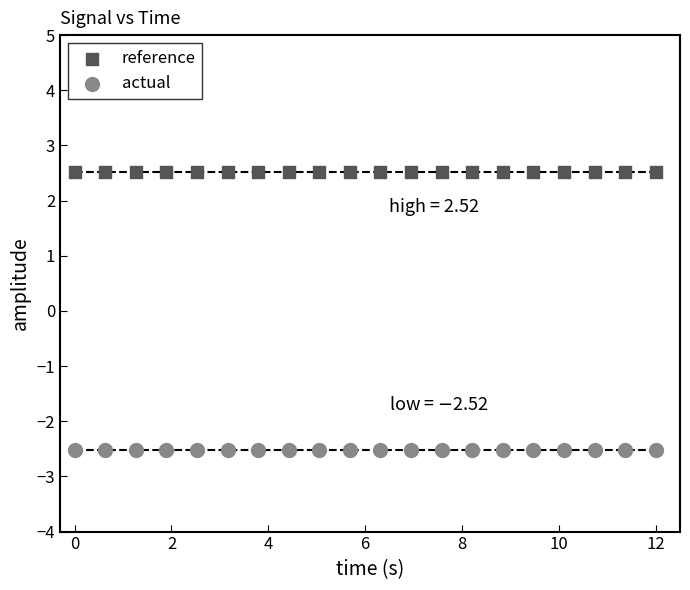

Which series contains the lowest Y value?

actual